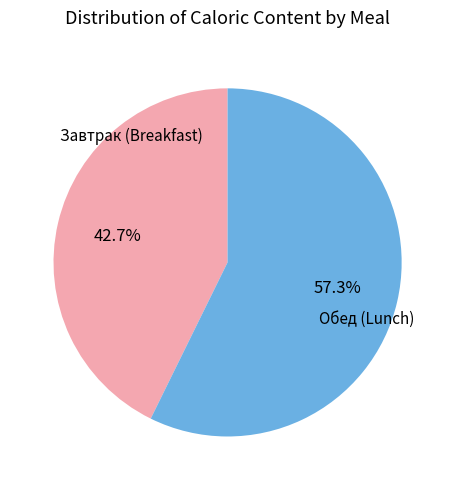

Is there a majority slice in this chart?

Yes